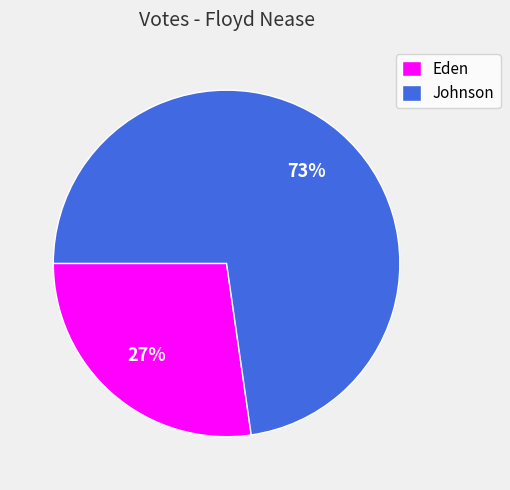

Combined, do Johnson and Eden account for over 50%?

Yes